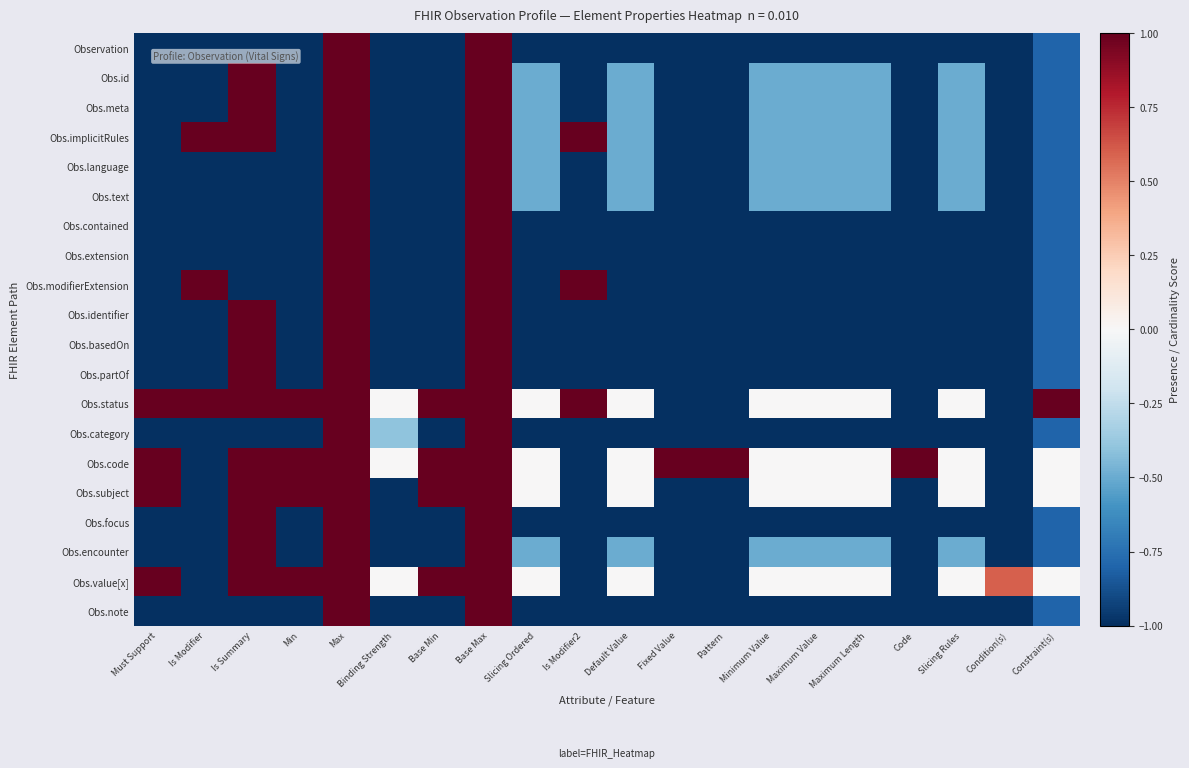

Reading left to right, what are all the values shown in this chart?

Observation: Must Support=-1.0	Is Modifier=-1.0	Is Summary=-1.0	Min=-1.0	Max=1.0	Binding Strength=-1.0	Base Min=-1.0	Base Max=1.0	Slicing Ordered=-1.0	Is Modifier2=-1.0	Default Value=-1.0	Fixed Value=-1.0	Pattern=-1.0	Minimum Value=-1.0	Maximum Value=-1.0	Maximum Length=-1.0	Code=-1.0	Slicing Rules=-1.0	Condition(s)=-1.0	Constraint(s)=-0.8
Obs.id: Must Support=-1.0	Is Modifier=-1.0	Is Summary=1.0	Min=-1.0	Max=1.0	Binding Strength=-1.0	Base Min=-1.0	Base Max=1.0	Slicing Ordered=-0.5	Is Modifier2=-1.0	Default Value=-0.5	Fixed Value=-1.0	Pattern=-1.0	Minimum Value=-0.5	Maximum Value=-0.5	Maximum Length=-0.5	Code=-1.0	Slicing Rules=-0.5	Condition(s)=-1.0	Constraint(s)=-0.8
Obs.meta: Must Support=-1.0	Is Modifier=-1.0	Is Summary=1.0	Min=-1.0	Max=1.0	Binding Strength=-1.0	Base Min=-1.0	Base Max=1.0	Slicing Ordered=-0.5	Is Modifier2=-1.0	Default Value=-0.5	Fixed Value=-1.0	Pattern=-1.0	Minimum Value=-0.5	Maximum Value=-0.5	Maximum Length=-0.5	Code=-1.0	Slicing Rules=-0.5	Condition(s)=-1.0	Constraint(s)=-0.8
Obs.implicitRules: Must Support=-1.0	Is Modifier=1.0	Is Summary=1.0	Min=-1.0	Max=1.0	Binding Strength=-1.0	Base Min=-1.0	Base Max=1.0	Slicing Ordered=-0.5	Is Modifier2=1.0	Default Value=-0.5	Fixed Value=-1.0	Pattern=-1.0	Minimum Value=-0.5	Maximum Value=-0.5	Maximum Length=-0.5	Code=-1.0	Slicing Rules=-0.5	Condition(s)=-1.0	Constraint(s)=-0.8
Obs.language: Must Support=-1.0	Is Modifier=-1.0	Is Summary=-1.0	Min=-1.0	Max=1.0	Binding Strength=-1.0	Base Min=-1.0	Base Max=1.0	Slicing Ordered=-0.5	Is Modifier2=-1.0	Default Value=-0.5	Fixed Value=-1.0	Pattern=-1.0	Minimum Value=-0.5	Maximum Value=-0.5	Maximum Length=-0.5	Code=-1.0	Slicing Rules=-0.5	Condition(s)=-1.0	Constraint(s)=-0.8
Obs.text: Must Support=-1.0	Is Modifier=-1.0	Is Summary=-1.0	Min=-1.0	Max=1.0	Binding Strength=-1.0	Base Min=-1.0	Base Max=1.0	Slicing Ordered=-0.5	Is Modifier2=-1.0	Default Value=-0.5	Fixed Value=-1.0	Pattern=-1.0	Minimum Value=-0.5	Maximum Value=-0.5	Maximum Length=-0.5	Code=-1.0	Slicing Rules=-0.5	Condition(s)=-1.0	Constraint(s)=-0.8
Obs.contained: Must Support=-1.0	Is Modifier=-1.0	Is Summary=-1.0	Min=-1.0	Max=1.0	Binding Strength=-1.0	Base Min=-1.0	Base Max=1.0	Slicing Ordered=-1.0	Is Modifier2=-1.0	Default Value=-1.0	Fixed Value=-1.0	Pattern=-1.0	Minimum Value=-1.0	Maximum Value=-1.0	Maximum Length=-1.0	Code=-1.0	Slicing Rules=-1.0	Condition(s)=-1.0	Constraint(s)=-0.8
Obs.extension: Must Support=-1.0	Is Modifier=-1.0	Is Summary=-1.0	Min=-1.0	Max=1.0	Binding Strength=-1.0	Base Min=-1.0	Base Max=1.0	Slicing Ordered=-1.0	Is Modifier2=-1.0	Default Value=-1.0	Fixed Value=-1.0	Pattern=-1.0	Minimum Value=-1.0	Maximum Value=-1.0	Maximum Length=-1.0	Code=-1.0	Slicing Rules=-1.0	Condition(s)=-1.0	Constraint(s)=-0.8
Obs.modifierExtension: Must Support=-1.0	Is Modifier=1.0	Is Summary=-1.0	Min=-1.0	Max=1.0	Binding Strength=-1.0	Base Min=-1.0	Base Max=1.0	Slicing Ordered=-1.0	Is Modifier2=1.0	Default Value=-1.0	Fixed Value=-1.0	Pattern=-1.0	Minimum Value=-1.0	Maximum Value=-1.0	Maximum Length=-1.0	Code=-1.0	Slicing Rules=-1.0	Condition(s)=-1.0	Constraint(s)=-0.8
Obs.identifier: Must Support=-1.0	Is Modifier=-1.0	Is Summary=1.0	Min=-1.0	Max=1.0	Binding Strength=-1.0	Base Min=-1.0	Base Max=1.0	Slicing Ordered=-1.0	Is Modifier2=-1.0	Default Value=-1.0	Fixed Value=-1.0	Pattern=-1.0	Minimum Value=-1.0	Maximum Value=-1.0	Maximum Length=-1.0	Code=-1.0	Slicing Rules=-1.0	Condition(s)=-1.0	Constraint(s)=-0.8
Obs.basedOn: Must Support=-1.0	Is Modifier=-1.0	Is Summary=1.0	Min=-1.0	Max=1.0	Binding Strength=-1.0	Base Min=-1.0	Base Max=1.0	Slicing Ordered=-1.0	Is Modifier2=-1.0	Default Value=-1.0	Fixed Value=-1.0	Pattern=-1.0	Minimum Value=-1.0	Maximum Value=-1.0	Maximum Length=-1.0	Code=-1.0	Slicing Rules=-1.0	Condition(s)=-1.0	Constraint(s)=-0.8
Obs.partOf: Must Support=-1.0	Is Modifier=-1.0	Is Summary=1.0	Min=-1.0	Max=1.0	Binding Strength=-1.0	Base Min=-1.0	Base Max=1.0	Slicing Ordered=-1.0	Is Modifier2=-1.0	Default Value=-1.0	Fixed Value=-1.0	Pattern=-1.0	Minimum Value=-1.0	Maximum Value=-1.0	Maximum Length=-1.0	Code=-1.0	Slicing Rules=-1.0	Condition(s)=-1.0	Constraint(s)=-0.8
Obs.status: Must Support=1.0	Is Modifier=1.0	Is Summary=1.0	Min=1.0	Max=1.0	Binding Strength=0.0	Base Min=1.0	Base Max=1.0	Slicing Ordered=0.0	Is Modifier2=1.0	Default Value=0.0	Fixed Value=-1.0	Pattern=-1.0	Minimum Value=0.0	Maximum Value=0.0	Maximum Length=0.0	Code=-1.0	Slicing Rules=0.0	Condition(s)=-1.0	Constraint(s)=1.0
Obs.category: Must Support=-1.0	Is Modifier=-1.0	Is Summary=-1.0	Min=-1.0	Max=1.0	Binding Strength=-0.4	Base Min=-1.0	Base Max=1.0	Slicing Ordered=-1.0	Is Modifier2=-1.0	Default Value=-1.0	Fixed Value=-1.0	Pattern=-1.0	Minimum Value=-1.0	Maximum Value=-1.0	Maximum Length=-1.0	Code=-1.0	Slicing Rules=-1.0	Condition(s)=-1.0	Constraint(s)=-0.8
Obs.code: Must Support=1.0	Is Modifier=-1.0	Is Summary=1.0	Min=1.0	Max=1.0	Binding Strength=0.0	Base Min=1.0	Base Max=1.0	Slicing Ordered=0.0	Is Modifier2=-1.0	Default Value=0.0	Fixed Value=1.0	Pattern=1.0	Minimum Value=0.0	Maximum Value=0.0	Maximum Length=0.0	Code=1.0	Slicing Rules=0.0	Condition(s)=-1.0	Constraint(s)=0.0
Obs.subject: Must Support=1.0	Is Modifier=-1.0	Is Summary=1.0	Min=1.0	Max=1.0	Binding Strength=-1.0	Base Min=1.0	Base Max=1.0	Slicing Ordered=0.0	Is Modifier2=-1.0	Default Value=0.0	Fixed Value=-1.0	Pattern=-1.0	Minimum Value=0.0	Maximum Value=0.0	Maximum Length=0.0	Code=-1.0	Slicing Rules=0.0	Condition(s)=-1.0	Constraint(s)=0.0
Obs.focus: Must Support=-1.0	Is Modifier=-1.0	Is Summary=1.0	Min=-1.0	Max=1.0	Binding Strength=-1.0	Base Min=-1.0	Base Max=1.0	Slicing Ordered=-1.0	Is Modifier2=-1.0	Default Value=-1.0	Fixed Value=-1.0	Pattern=-1.0	Minimum Value=-1.0	Maximum Value=-1.0	Maximum Length=-1.0	Code=-1.0	Slicing Rules=-1.0	Condition(s)=-1.0	Constraint(s)=-0.8
Obs.encounter: Must Support=-1.0	Is Modifier=-1.0	Is Summary=1.0	Min=-1.0	Max=1.0	Binding Strength=-1.0	Base Min=-1.0	Base Max=1.0	Slicing Ordered=-0.5	Is Modifier2=-1.0	Default Value=-0.5	Fixed Value=-1.0	Pattern=-1.0	Minimum Value=-0.5	Maximum Value=-0.5	Maximum Length=-0.5	Code=-1.0	Slicing Rules=-0.5	Condition(s)=-1.0	Constraint(s)=-0.8
Obs.value[x]: Must Support=1.0	Is Modifier=-1.0	Is Summary=1.0	Min=1.0	Max=1.0	Binding Strength=0.0	Base Min=1.0	Base Max=1.0	Slicing Ordered=0.0	Is Modifier2=-1.0	Default Value=0.0	Fixed Value=-1.0	Pattern=-1.0	Minimum Value=0.0	Maximum Value=0.0	Maximum Length=0.0	Code=-1.0	Slicing Rules=0.0	Condition(s)=0.6	Constraint(s)=0.0
Obs.note: Must Support=-1.0	Is Modifier=-1.0	Is Summary=-1.0	Min=-1.0	Max=1.0	Binding Strength=-1.0	Base Min=-1.0	Base Max=1.0	Slicing Ordered=-1.0	Is Modifier2=-1.0	Default Value=-1.0	Fixed Value=-1.0	Pattern=-1.0	Minimum Value=-1.0	Maximum Value=-1.0	Maximum Length=-1.0	Code=-1.0	Slicing Rules=-1.0	Condition(s)=-1.0	Constraint(s)=-0.8